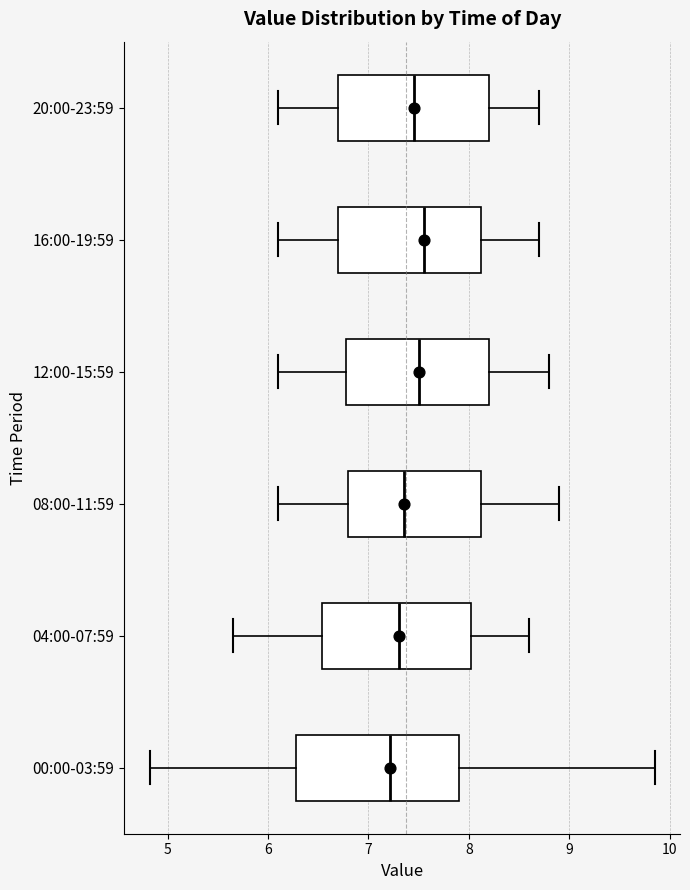

Which box is the widest, from its left edge to its right edge?

00:00-03:59